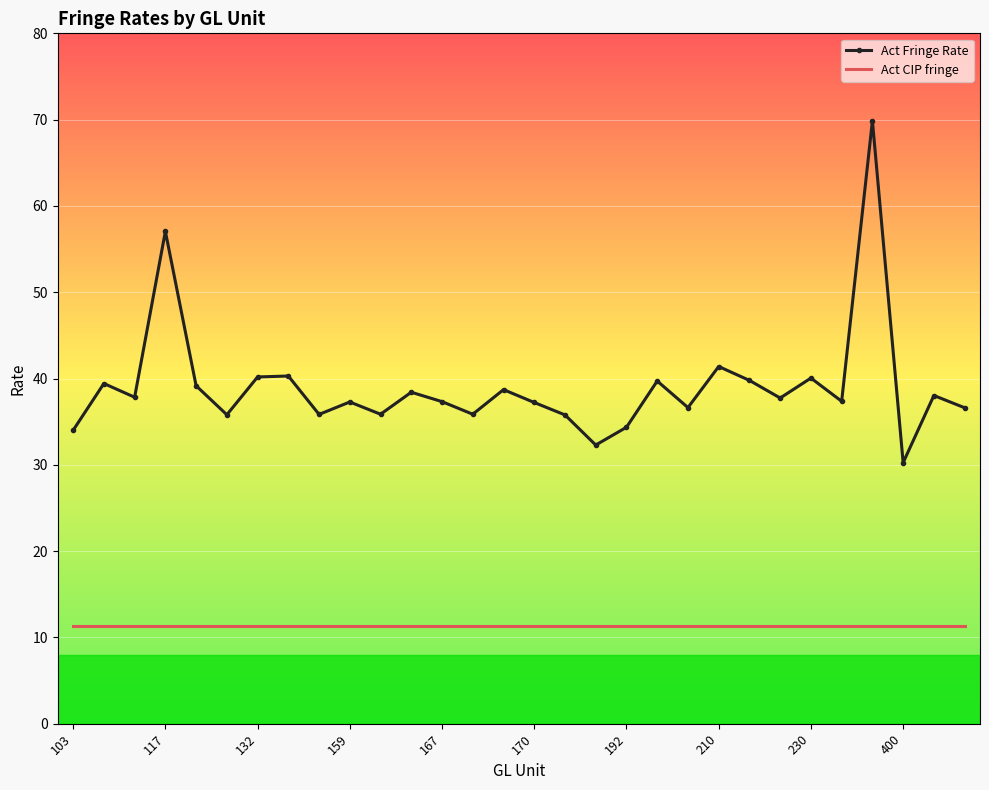

What is the minimum value shown in the chart?

11.3